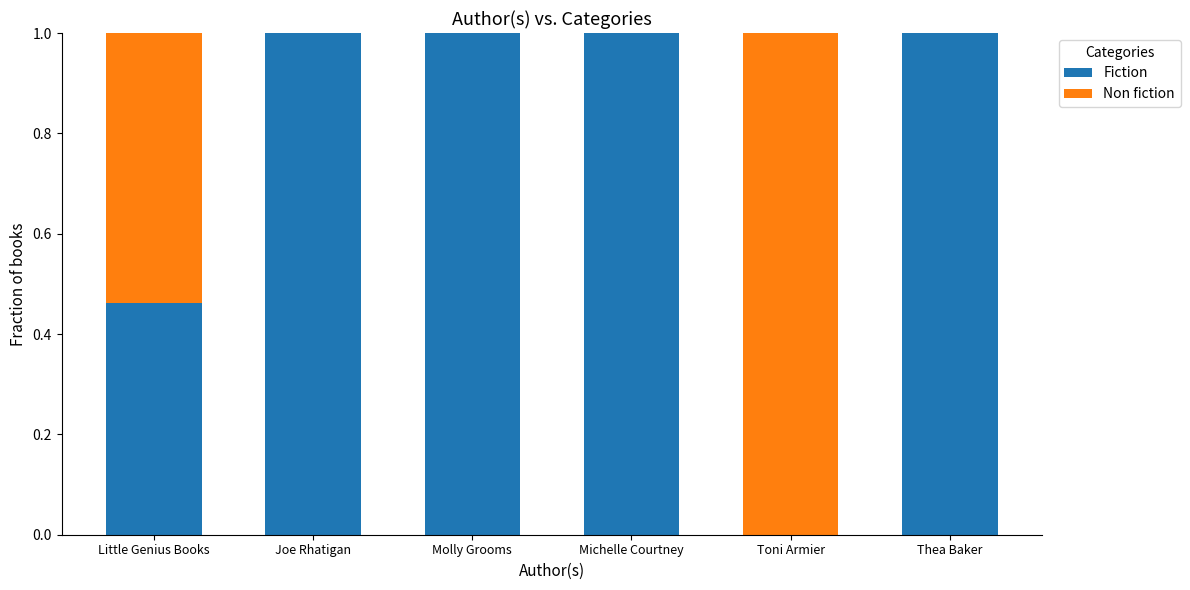

What is the total value across all series at Little Genius Books?

1.0